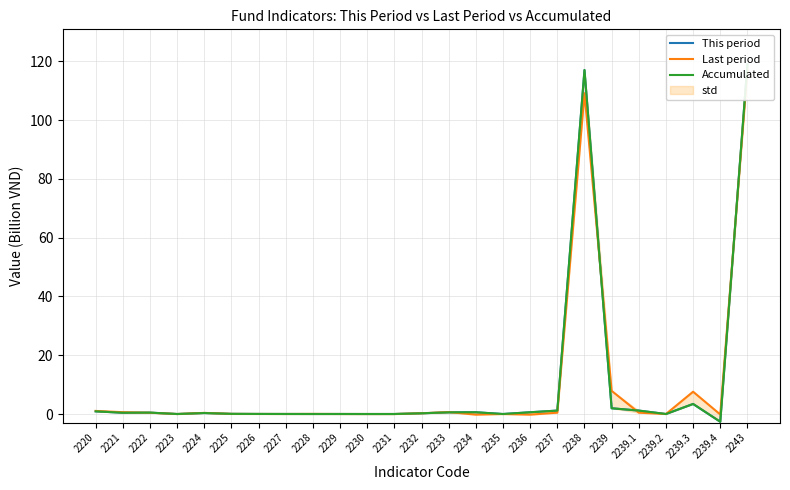

What is the sum of all Accumulated values?

245.4